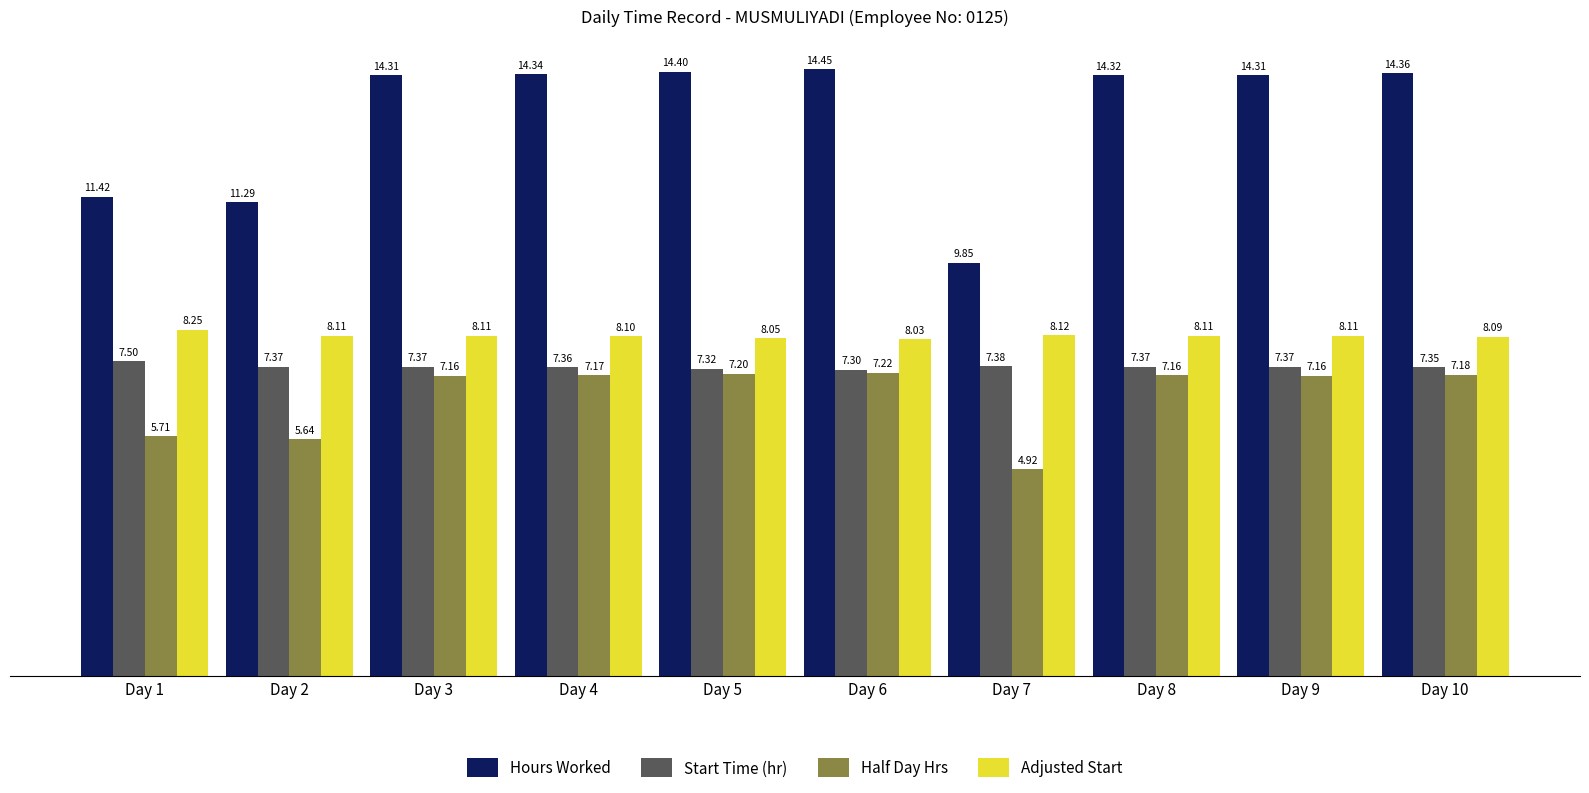

At which category does the chart reach its peak across all series?

Day 6